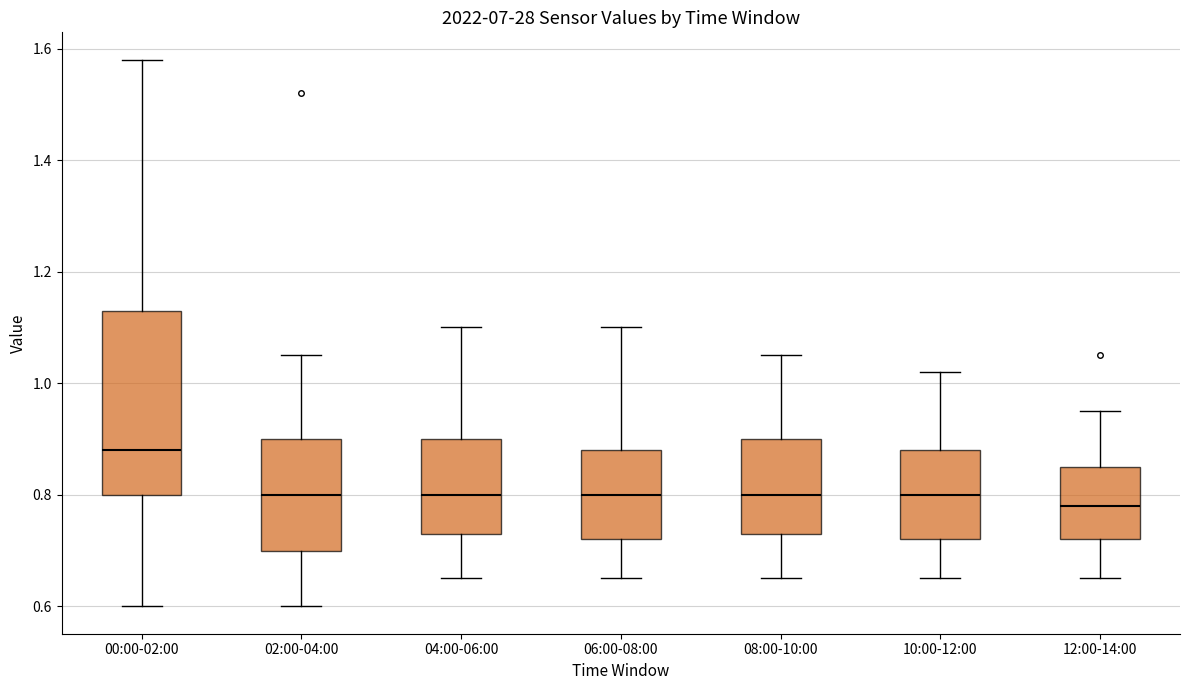

Reading left to right, read every box against the y-axis: the position of its median line, the range the box covers, and the ends of its whiskers. The values are not printed on the chart, so give them approximately, as read against the axis.

00:00-02:00: median 0.88, box 0.80 to 1.14, whiskers 0.60 to 1.58
02:00-04:00: median 0.80, box 0.70 to 0.90, whiskers 0.60 to 1.06
04:00-06:00: median 0.80, box 0.74 to 0.90, whiskers 0.66 to 1.10
06:00-08:00: median 0.80, box 0.72 to 0.88, whiskers 0.66 to 1.10
08:00-10:00: median 0.80, box 0.74 to 0.90, whiskers 0.66 to 1.06
10:00-12:00: median 0.80, box 0.72 to 0.88, whiskers 0.66 to 1.02
12:00-14:00: median 0.78, box 0.72 to 0.86, whiskers 0.66 to 0.96